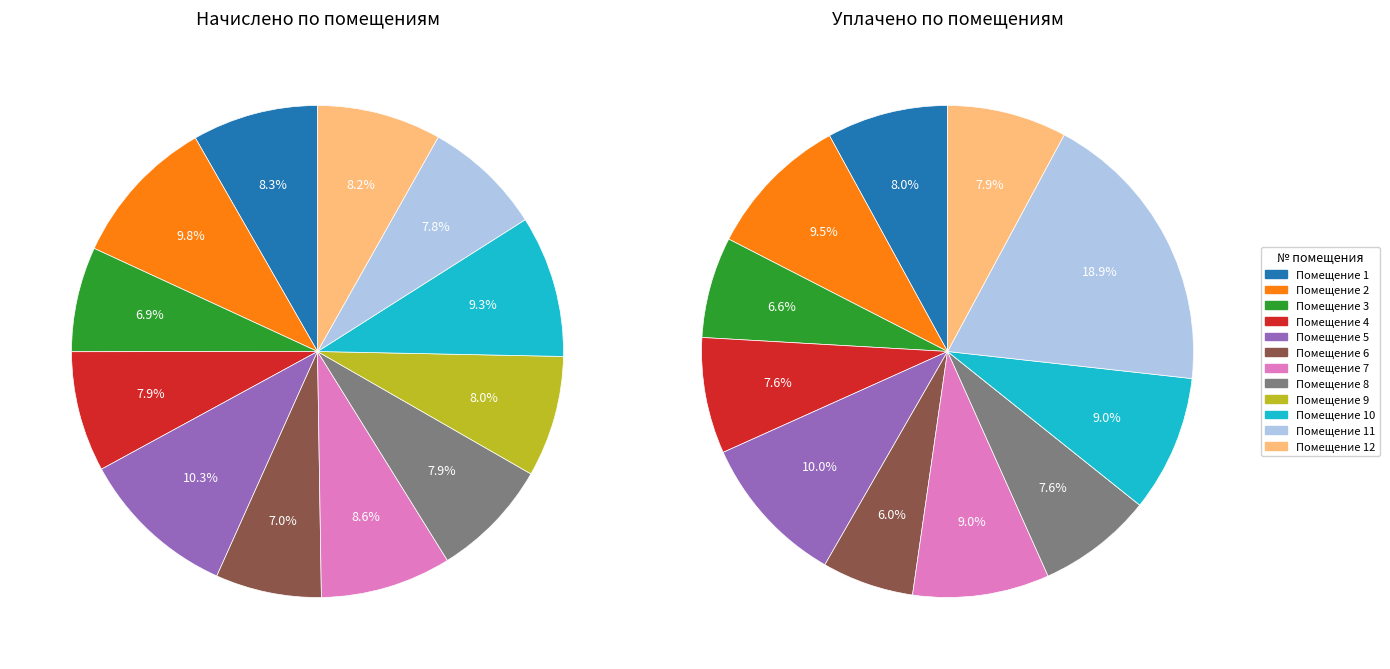

What is the ratio of the value at 9 to the value at 12?

1.0